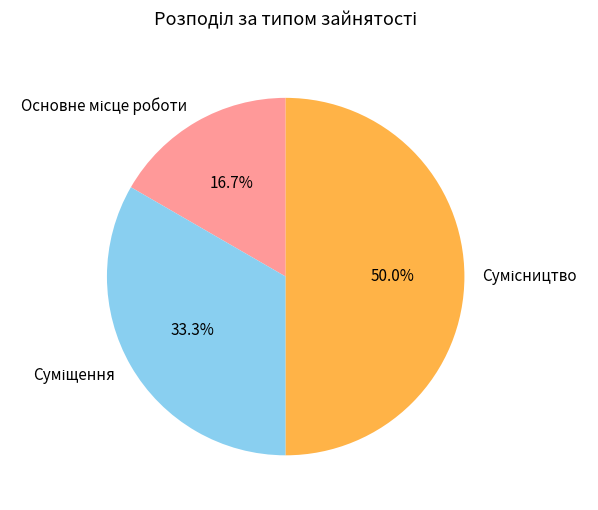

To the nearest percent, what is the difference between the Сумісництво and Основне місце роботи slice percentages?

33%